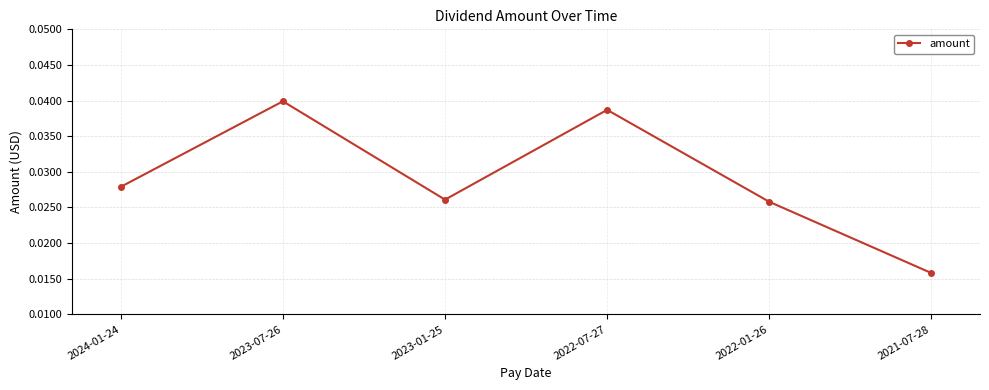

How many points are higher than both their immediate neighbors (excluding endpoints)?

2